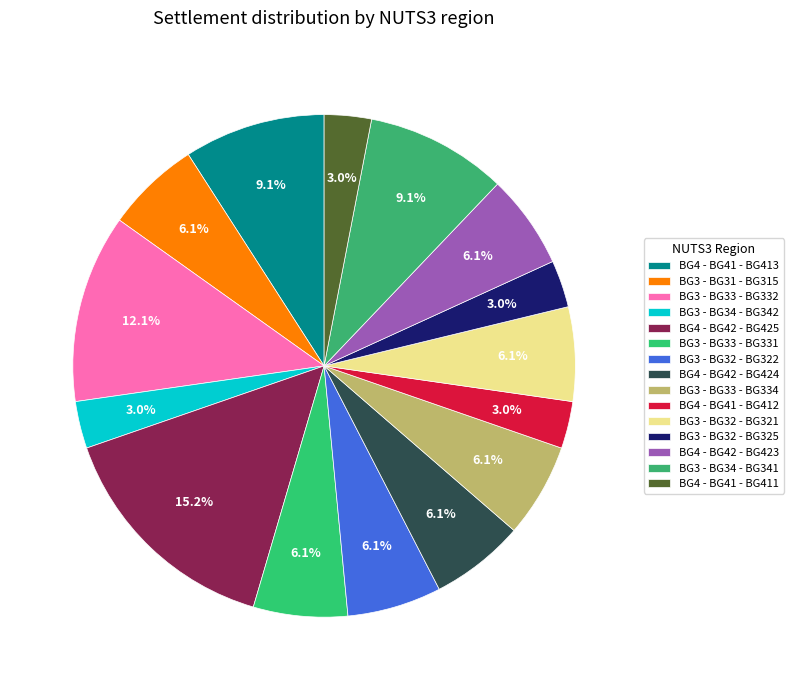

Approximately how many times larger is the value at BG3 - BG34 - BG342 compared to BG4 - BG42 - BG424?

0.5